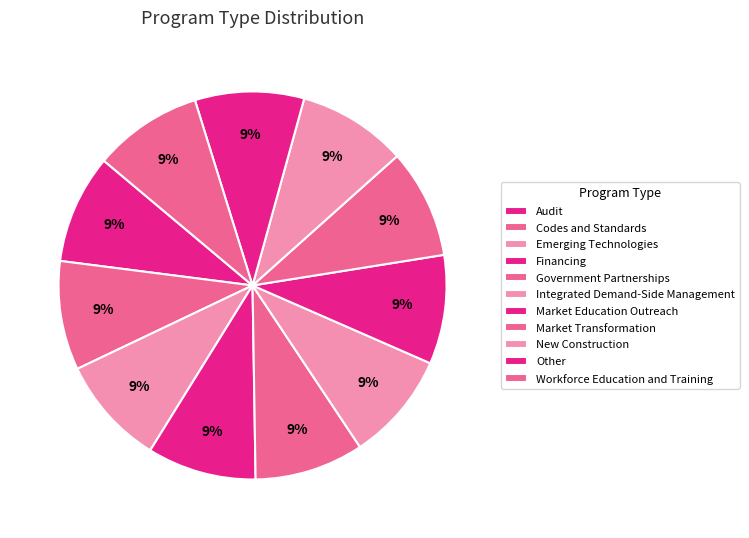

What is the largest slice in the pie chart?

Workforce Education and Training